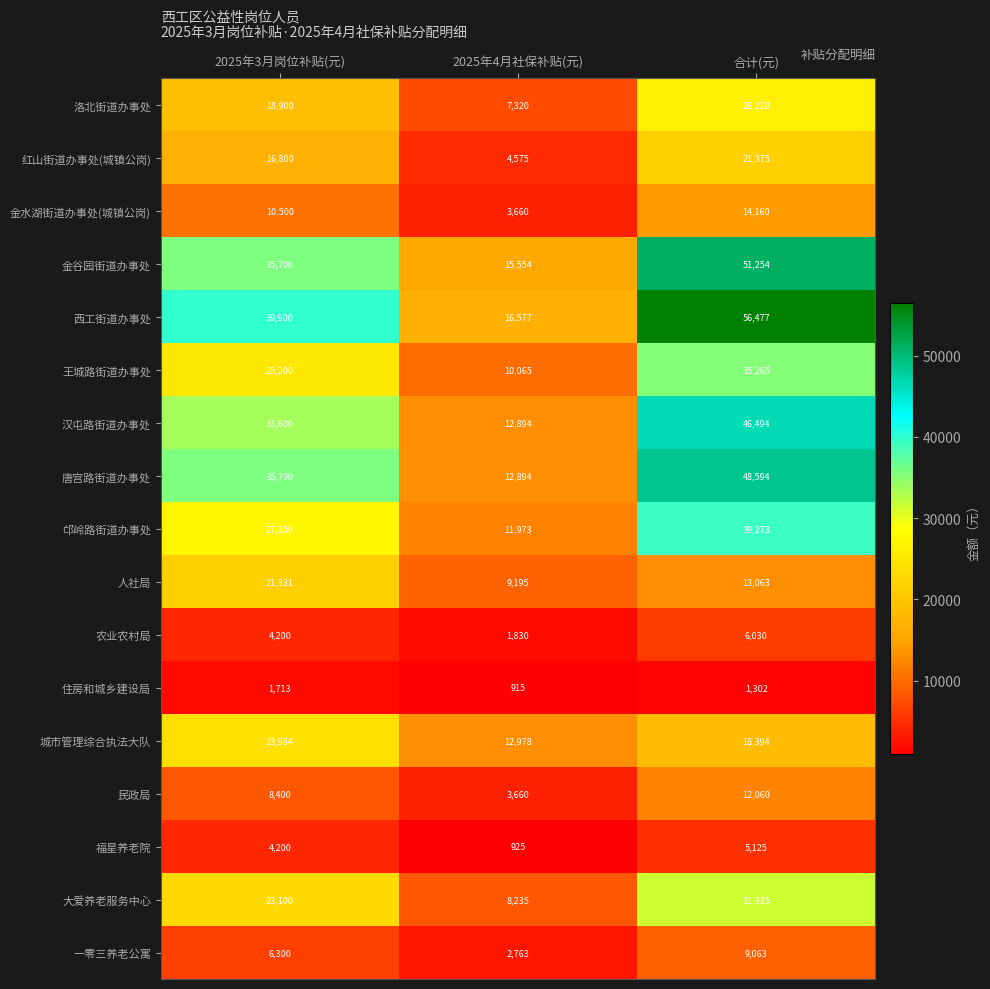

List the series in order of their peak value, highest first.

西工街道办事处, 金谷园街道办事处, 唐宫路街道办事处, 汉屯路街道办事处, 邙岭路街道办事处, 王城路街道办事处, 大爱养老服务中心, 洛北街道办事处, 城市管理综合执法大队, 红山街道办事处(城镇公岗), 人社局, 金水湖街道办事处(城镇公岗), 民政局, 一零三养老公寓, 农业农村局, 福星养老院, 住房和城乡建设局